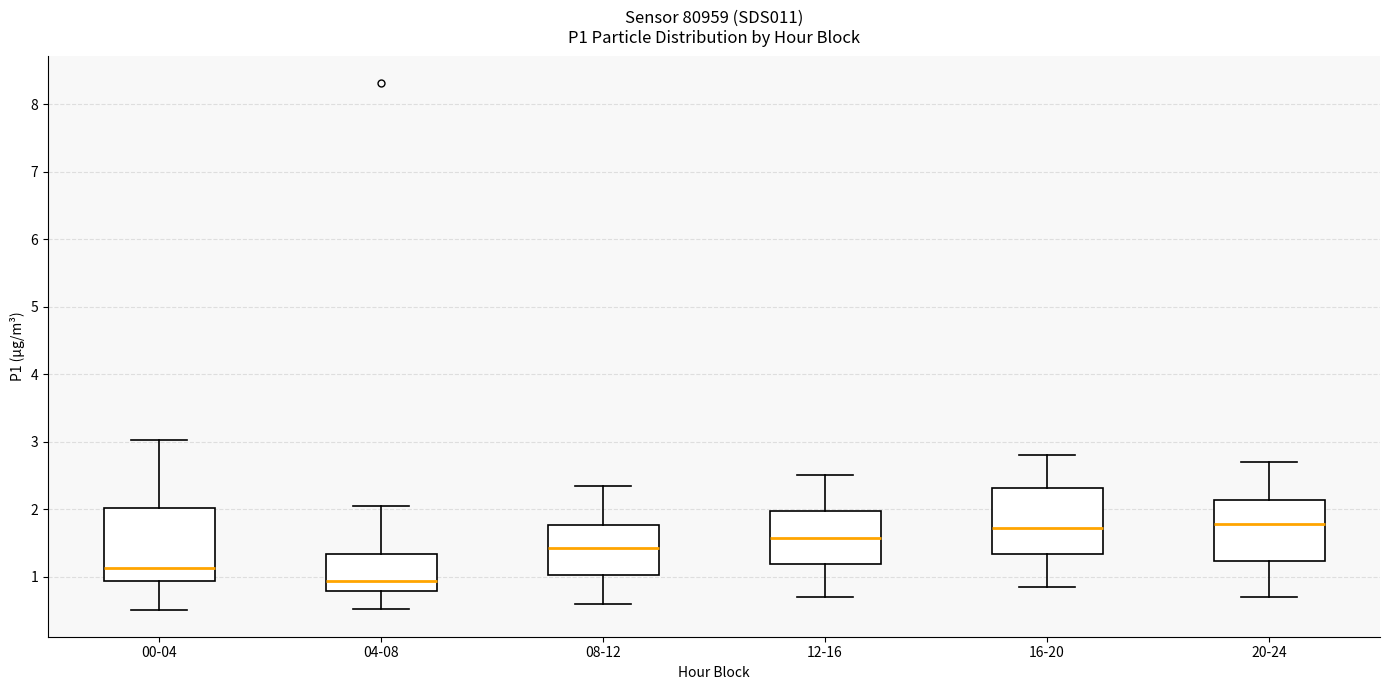

Where does the median line of the box for 12-16 sit on the y-axis? The values are not printed on the chart, so give them approximately, as read against the axis.

1.6